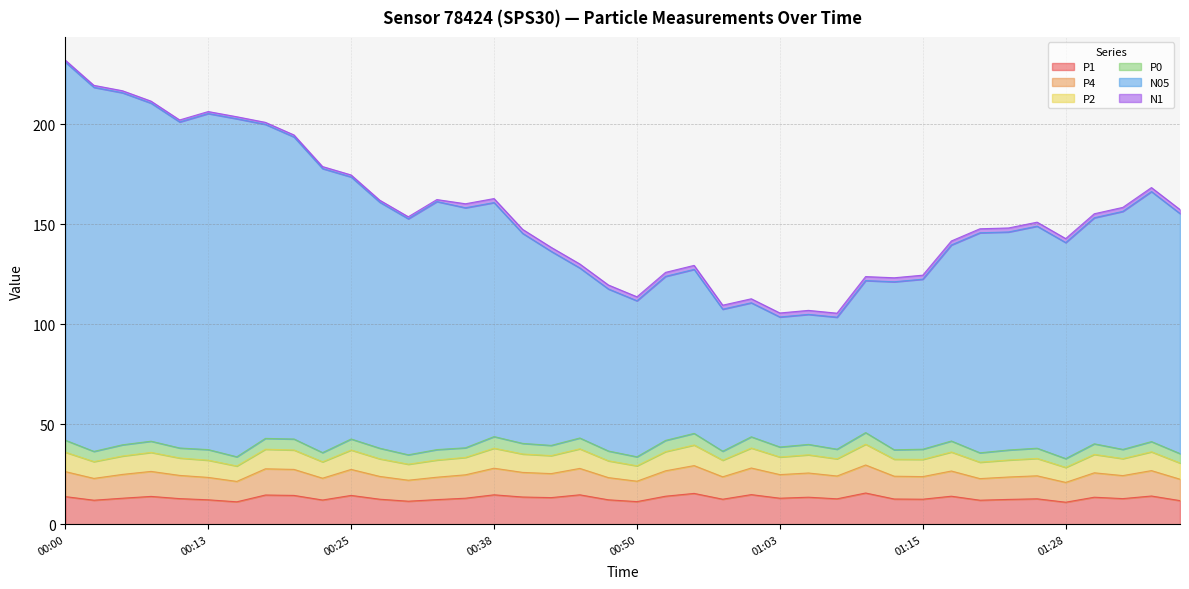

What is the difference between the P1 values at 00:38 and 00:40?

1.1